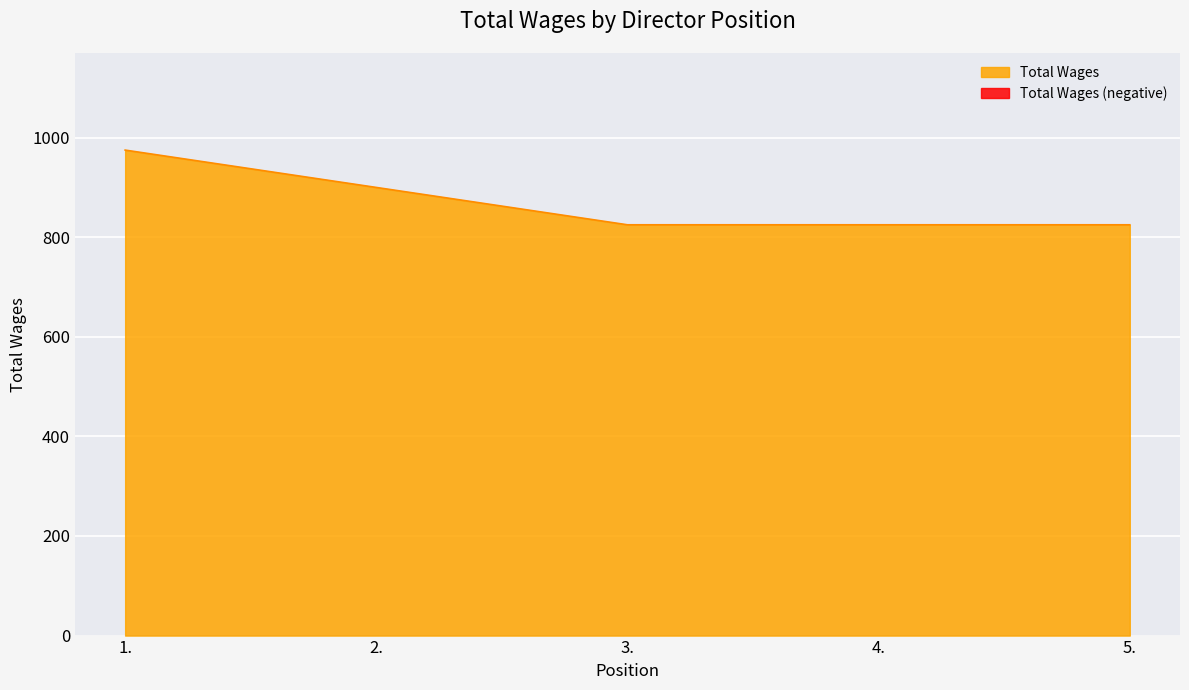

What is the value of the 3rd point from the left?

825